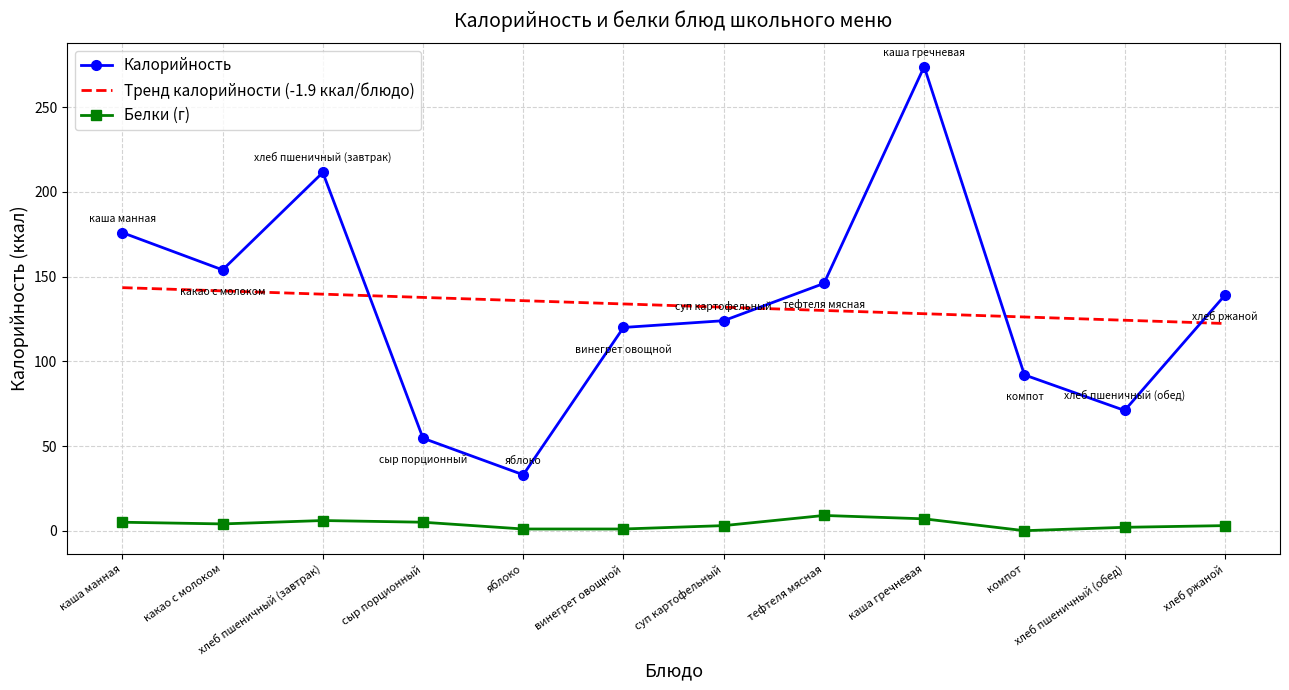

What is the total value across all series at компот?

218.2